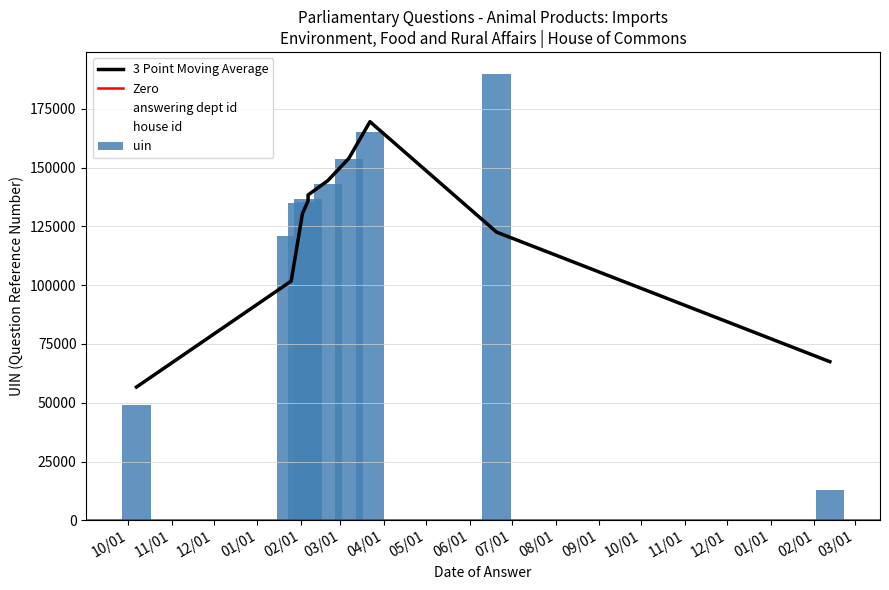

Which series has the widest spread of values?

uin